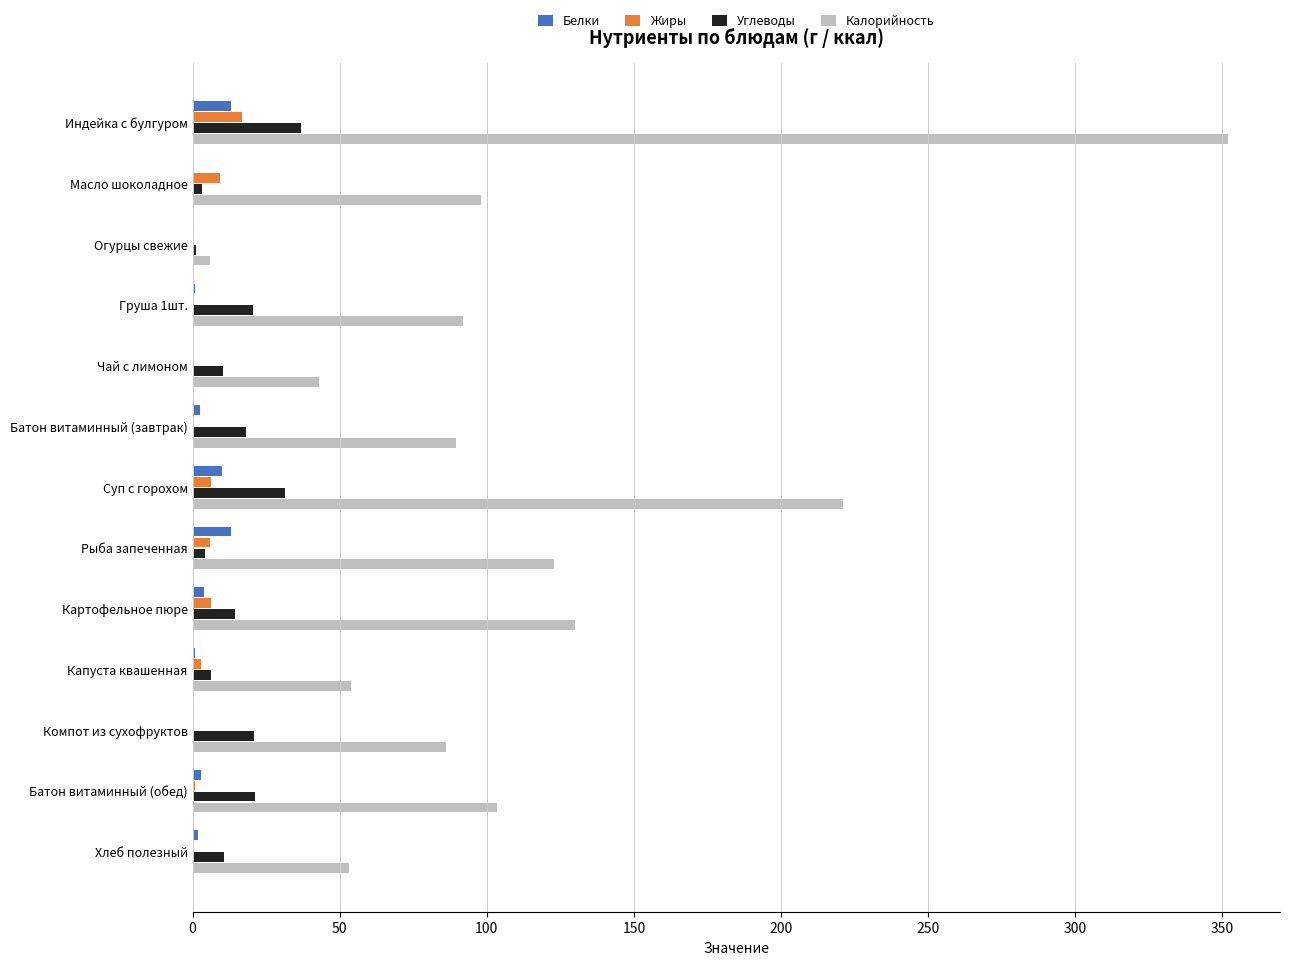

Which series has the widest spread of values?

Калорийность